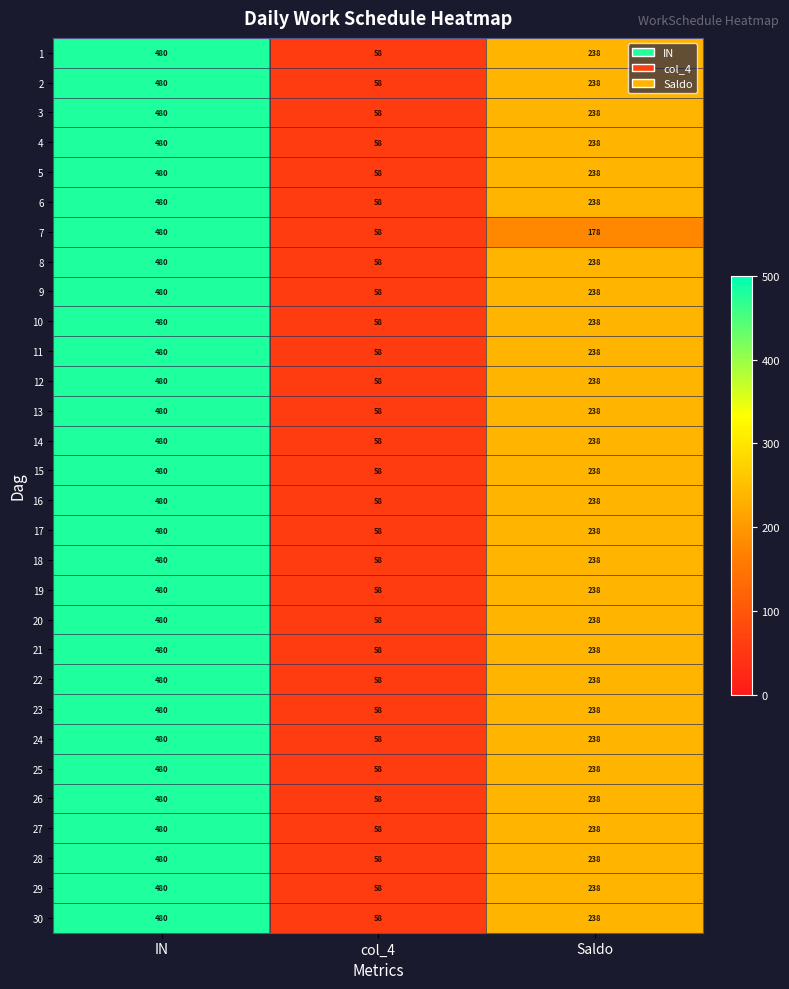

What is the total value across all series at IN?

14400